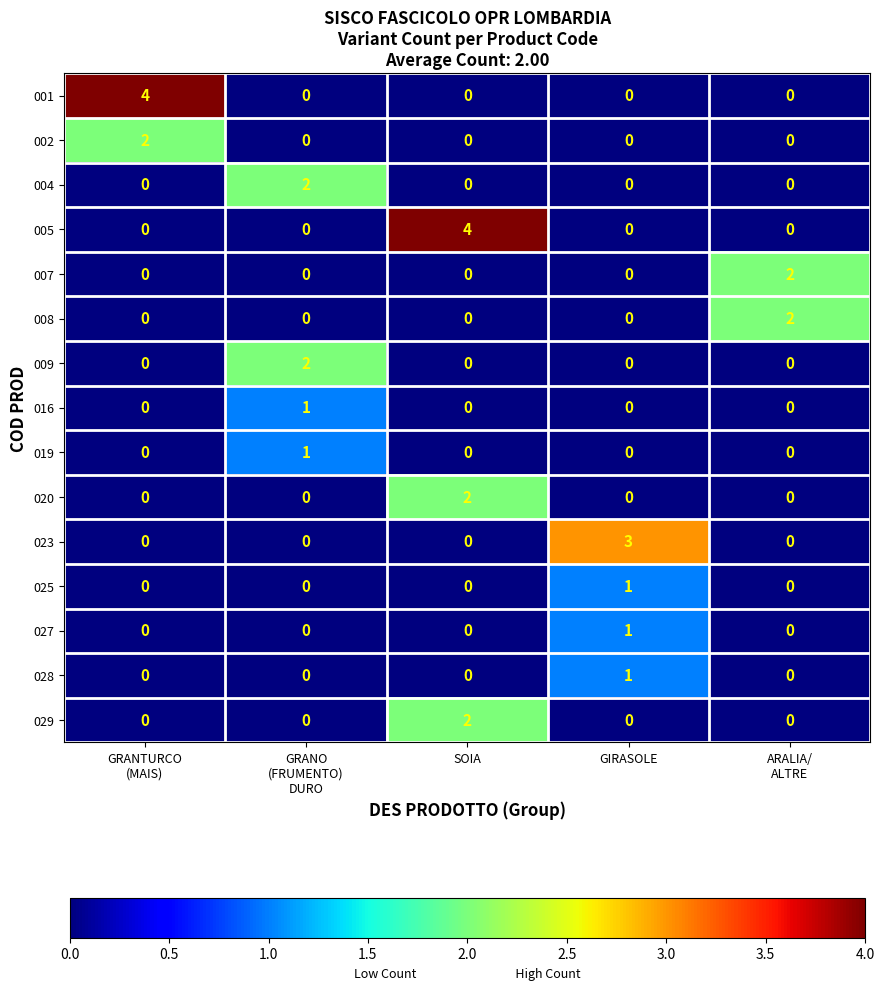

What is the maximum value shown in the chart?

4